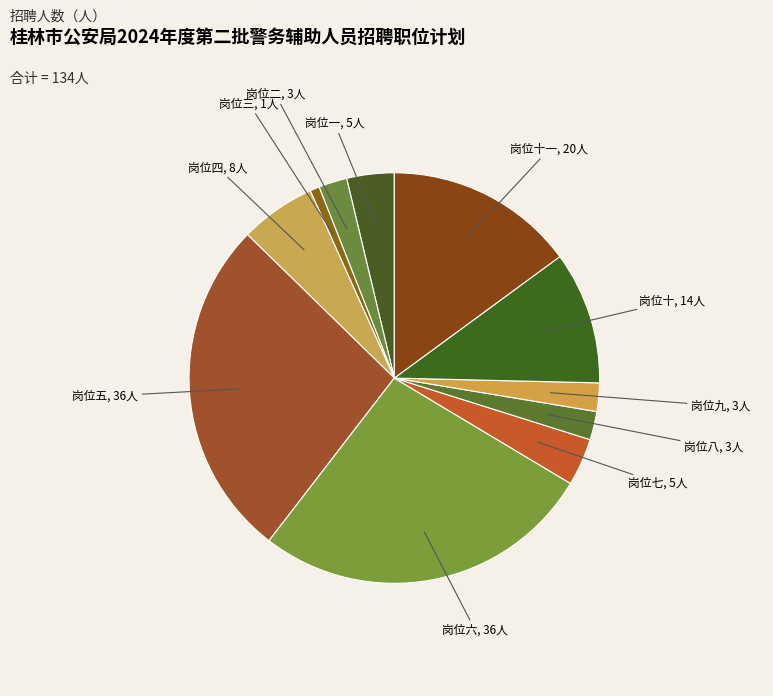

How many segments does this pie chart have?

11